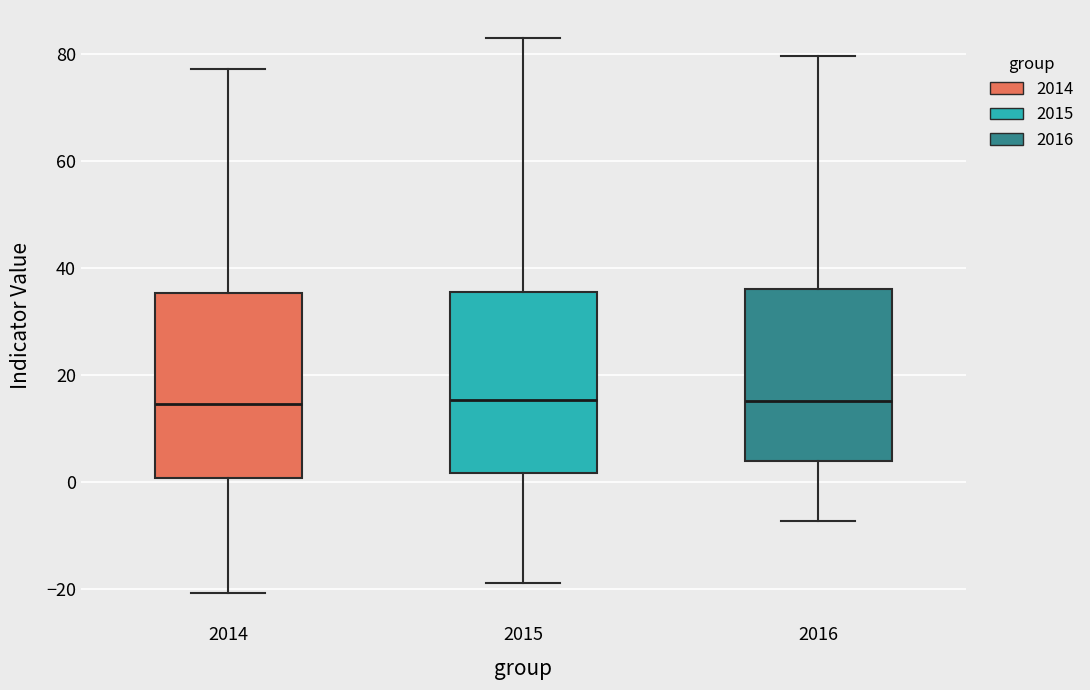

Where does the upper whisker of the box at x = 2016 end on the y-axis? The values are not printed on the chart, so give them approximately, as read against the axis.

80